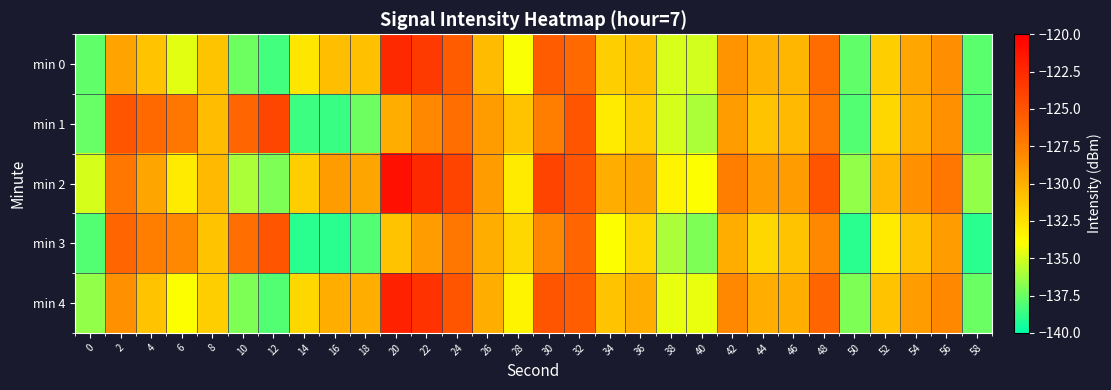

Reading left to right, list all the values displayed in this chart.

min 0: 0=-137.7	2=-129.4	4=-131.0	6=-134.6	8=-131.0	10=-137.4	12=-138.4	14=-132.8	16=-130.8	18=-130.8	20=-122.4	22=-123.4	24=-125.5	26=-130.6	28=-134.1	30=-125.4	32=-126.2	34=-131.5	36=-130.8	38=-134.9	40=-135.1	42=-128.6	44=-130.1	46=-130.3	48=-126.4	50=-137.7	52=-131.5	54=-129.6	56=-128.3	58=-137.8
min 1: 0=-137.6	2=-125.0	4=-126.2	6=-127.0	8=-130.6	10=-126.0	12=-124.2	14=-138.6	16=-138.6	18=-137.4	20=-130.0	22=-128.0	24=-126.5	26=-129.0	28=-131.0	30=-127.5	32=-125.0	34=-133.0	36=-131.5	38=-135.0	40=-136.0	42=-129.0	44=-131.0	46=-130.5	48=-127.0	50=-138.0	52=-132.0	54=-130.0	56=-128.5	58=-138.0
min 2: 0=-135.0	2=-127.0	4=-129.5	6=-133.0	8=-130.5	10=-136.0	12=-137.0	14=-131.5	16=-129.0	18=-129.5	20=-121.0	22=-122.5	24=-124.0	26=-129.0	28=-133.0	30=-124.0	32=-125.0	34=-130.0	36=-129.5	38=-133.5	40=-134.0	42=-127.5	44=-129.0	46=-129.0	48=-125.0	50=-136.5	52=-130.5	54=-128.5	56=-127.0	58=-136.5
min 3: 0=-138.0	2=-126.0	4=-127.5	6=-128.0	8=-131.0	10=-126.5	12=-125.0	14=-139.0	16=-139.0	18=-138.0	20=-131.0	22=-129.0	24=-127.0	26=-130.0	28=-132.0	30=-128.0	32=-126.0	34=-134.0	36=-132.0	38=-136.0	40=-137.0	42=-130.0	44=-132.0	46=-131.0	48=-128.0	50=-139.0	52=-133.0	54=-131.0	56=-129.0	58=-139.0
min 4: 0=-136.5	2=-128.5	4=-131.0	6=-134.0	8=-131.5	10=-137.0	12=-138.0	14=-132.0	16=-130.0	18=-130.0	20=-122.0	22=-123.0	24=-125.0	26=-130.0	28=-133.5	30=-125.0	32=-125.5	34=-131.0	36=-130.0	38=-134.5	40=-134.5	42=-128.0	44=-130.0	46=-130.0	48=-126.0	50=-137.0	52=-131.0	54=-129.0	56=-128.0	58=-137.5